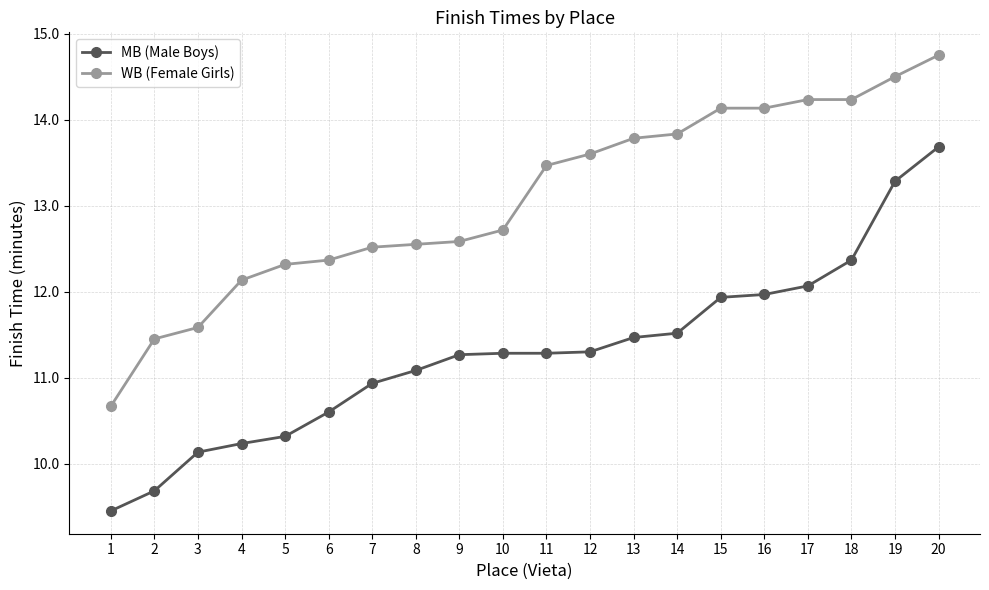

The value of WB (Female Girls) at 8 is 16.6. True or false?

False